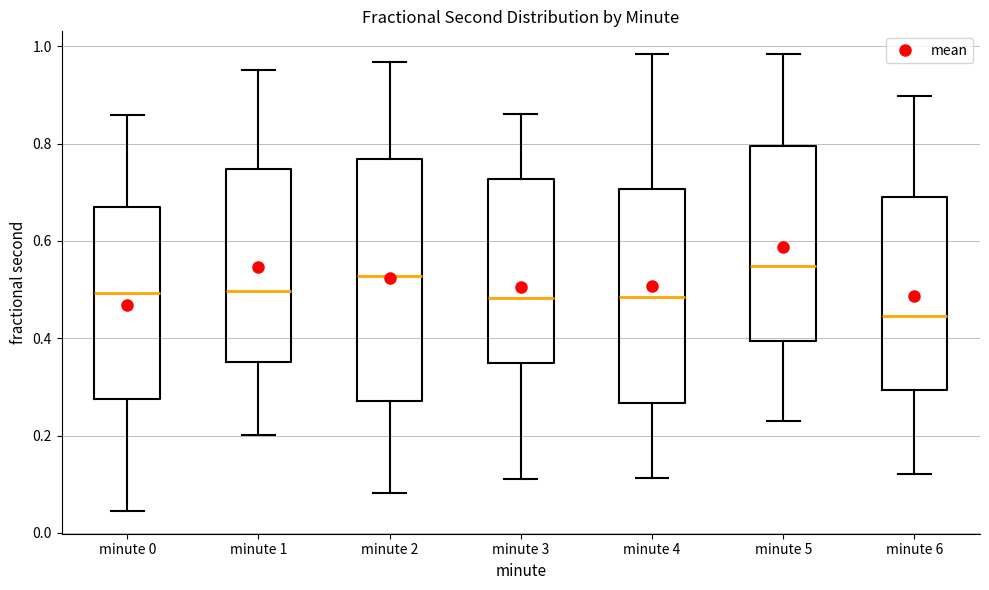

Reading left to right, transcribe this box plot: for each box, give where its median line is, the range the box spans, and where its two whiskers end, as read against the y-axis. The values are not printed on the chart, so give them approximately, as read against the axis.

minute 0: median 0.50, box 0.28 to 0.68, whiskers 0.04 to 0.86
minute 1: median 0.50, box 0.36 to 0.74, whiskers 0.20 to 0.96
minute 2: median 0.52, box 0.28 to 0.76, whiskers 0.08 to 0.96
minute 3: median 0.48, box 0.34 to 0.72, whiskers 0.10 to 0.86
minute 4: median 0.48, box 0.26 to 0.70, whiskers 0.12 to 0.98
minute 5: median 0.54, box 0.40 to 0.80, whiskers 0.24 to 0.98
minute 6: median 0.44, box 0.30 to 0.68, whiskers 0.12 to 0.90